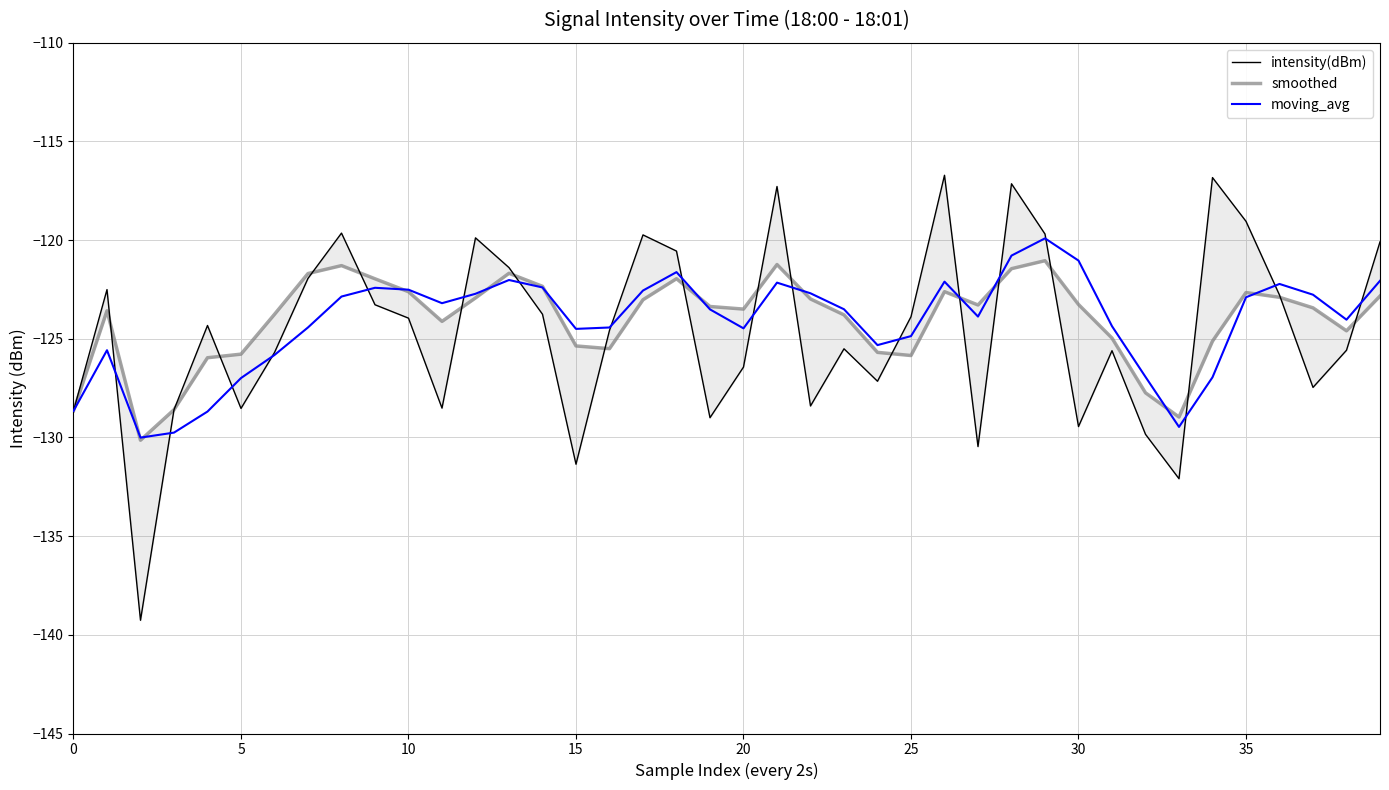

Rank the series by their average value, from lowest to highest.

intensity(dBm), moving_avg, smoothed